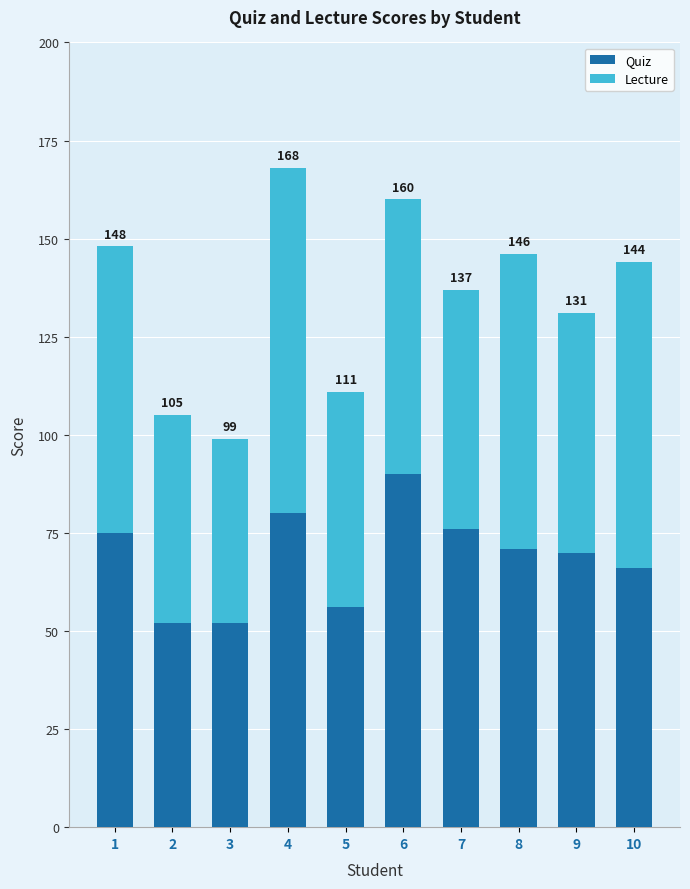

Is it true that Quiz equals 117 at 10?

False